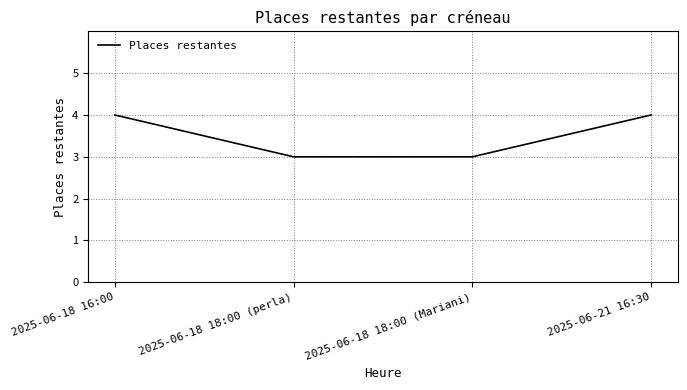

What is the smallest value displayed?

3